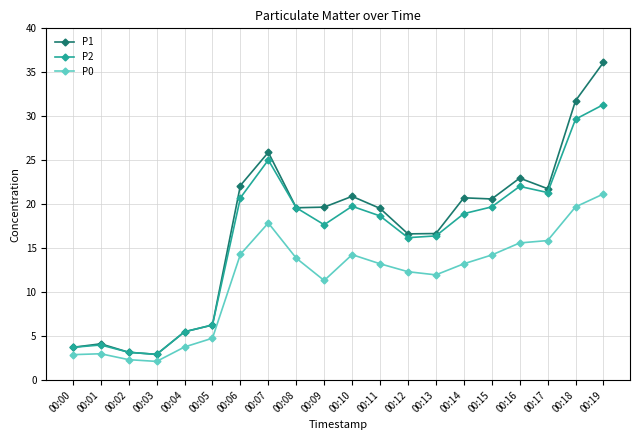

At how many categories does at least one series exceed 31?

2